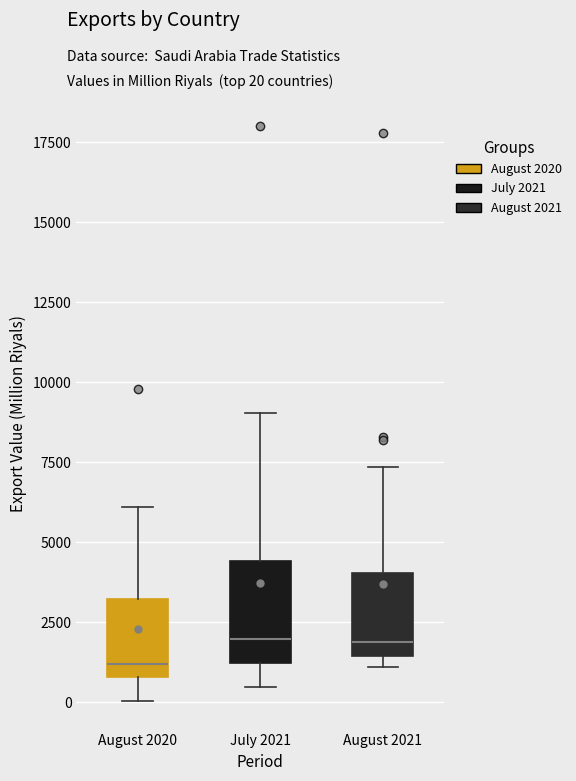

Where does the lower whisker of the box for August 2020 end on the y-axis? The values are not printed on the chart, so give them approximately, as read against the axis.

0